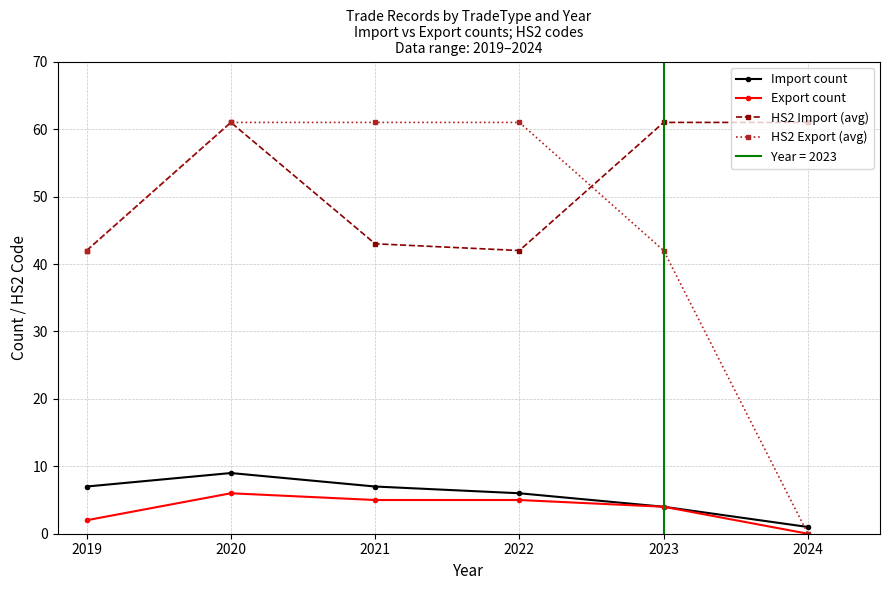

Where is the first local maximum for Import count?

2020